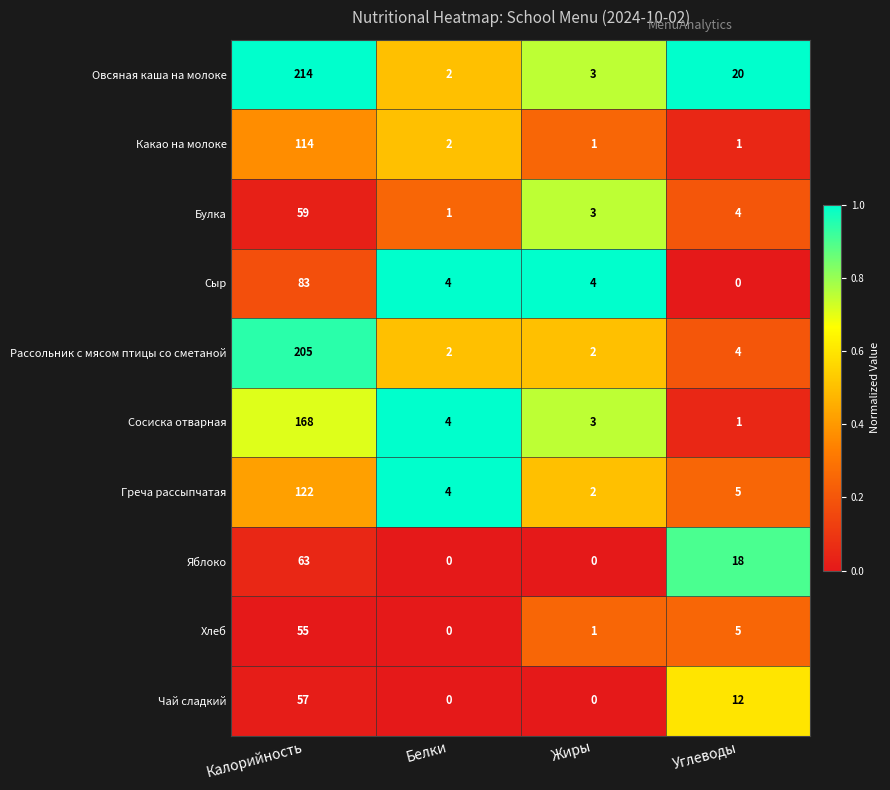

What is the difference between the highest and lowest values at Калорийность?

159